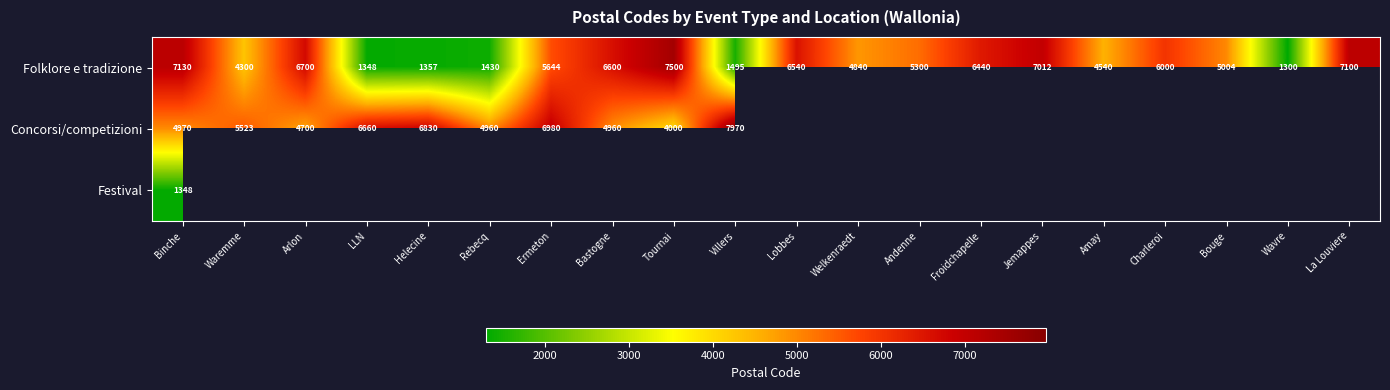

True or false: Concorsi/competizioni has a value of 7970 at Villers.

True